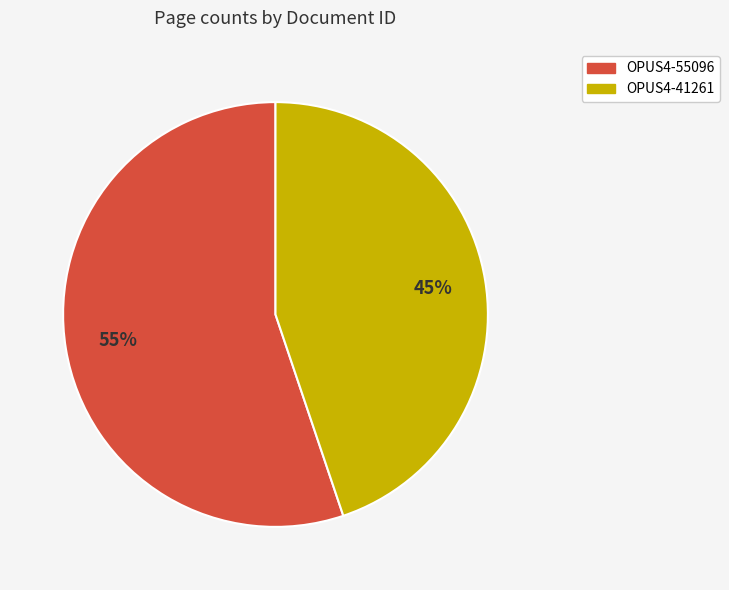

Which category accounts for the majority?

OPUS4-55096